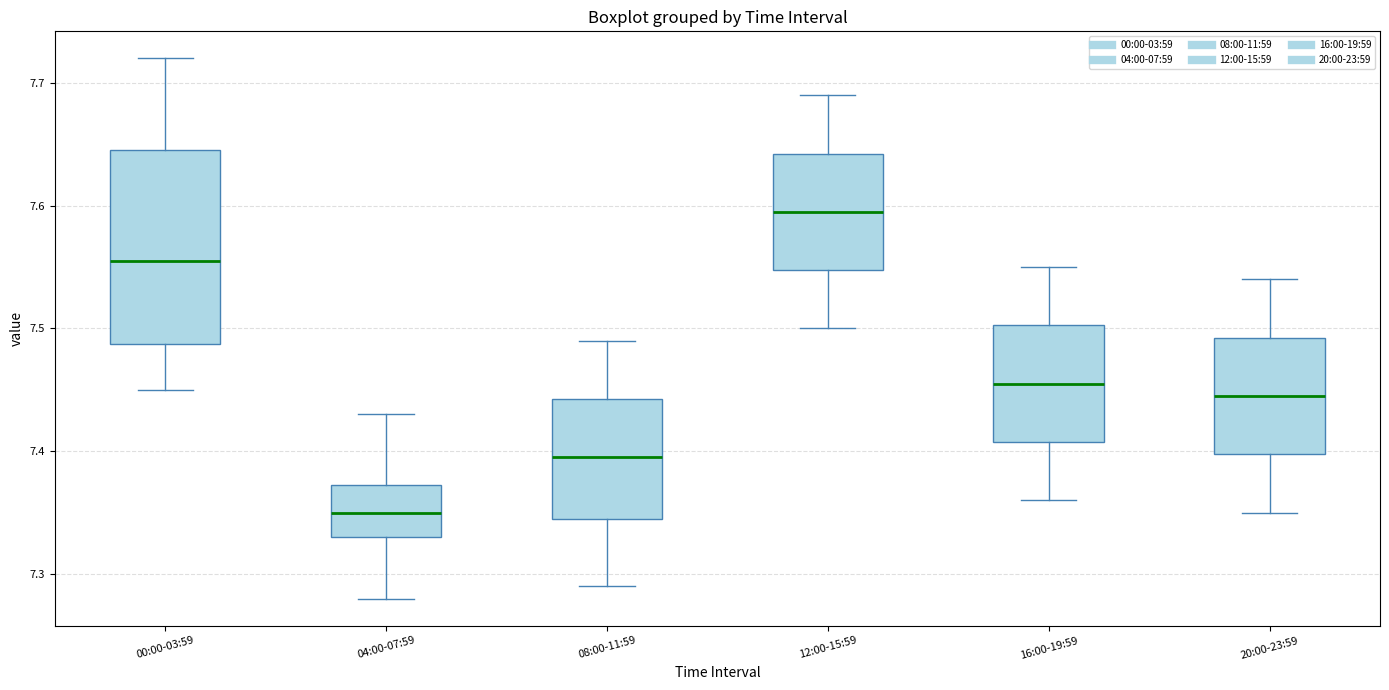

Reading left to right, read every box against the y-axis: the position of its median line, the range the box covers, and the ends of its whiskers. The values are not printed on the chart, so give them approximately, as read against the axis.

00:00-03:59: median 7.56, box 7.49 to 7.65, whiskers 7.45 to 7.72
04:00-07:59: median 7.35, box 7.33 to 7.37, whiskers 7.28 to 7.43
08:00-11:59: median 7.40, box 7.35 to 7.44, whiskers 7.29 to 7.49
12:00-15:59: median 7.60, box 7.55 to 7.64, whiskers 7.50 to 7.69
16:00-19:59: median 7.46, box 7.41 to 7.50, whiskers 7.36 to 7.55
20:00-23:59: median 7.45, box 7.40 to 7.49, whiskers 7.35 to 7.54